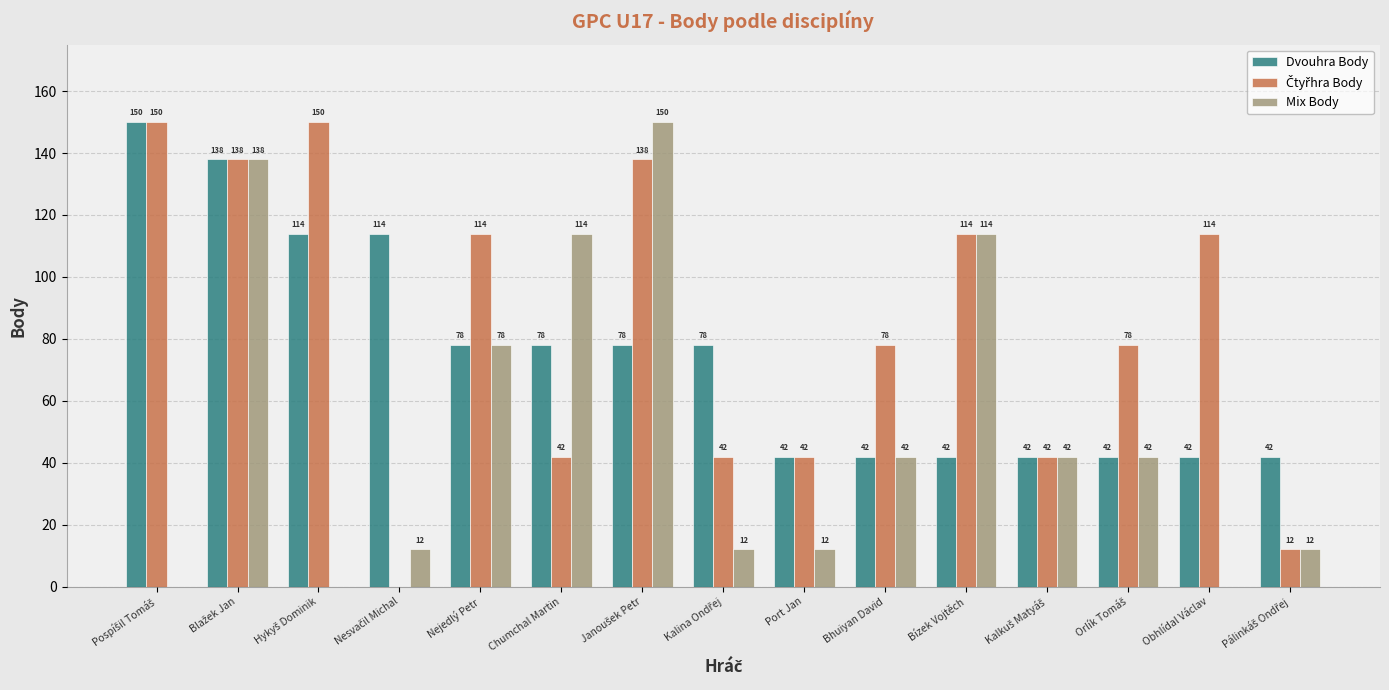

Where is Mix Body nearest to the value 75?

Nejedlý Petr